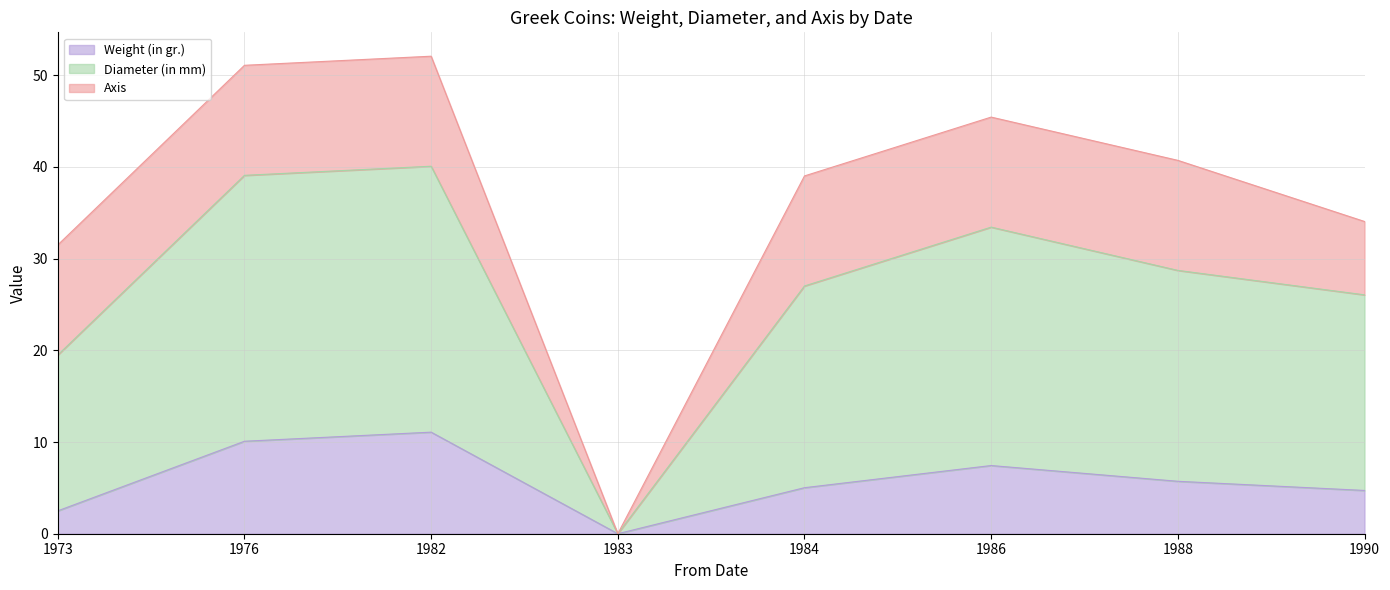

At which label does Weight (in gr.) reach its peak?

1982